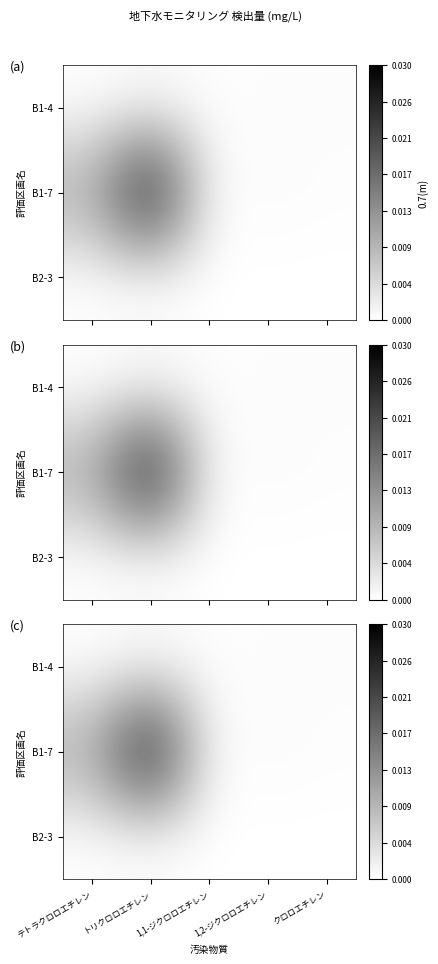

Which series changed the most between テトラクロロエチレン and 1,1-ジクロロエチレン?

B1-7